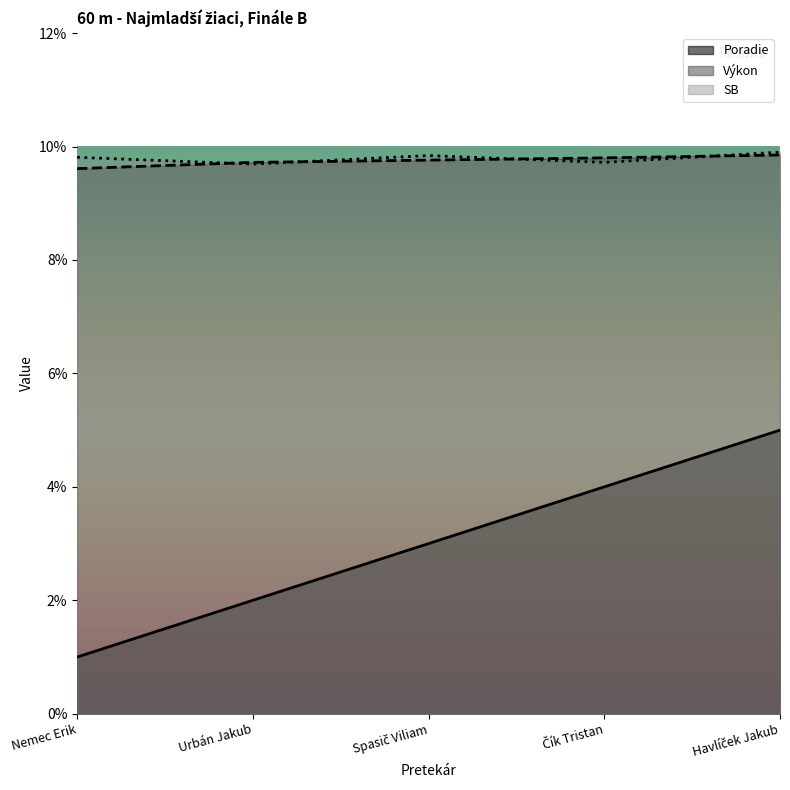

What position from the right is Spasič Viliam?

3